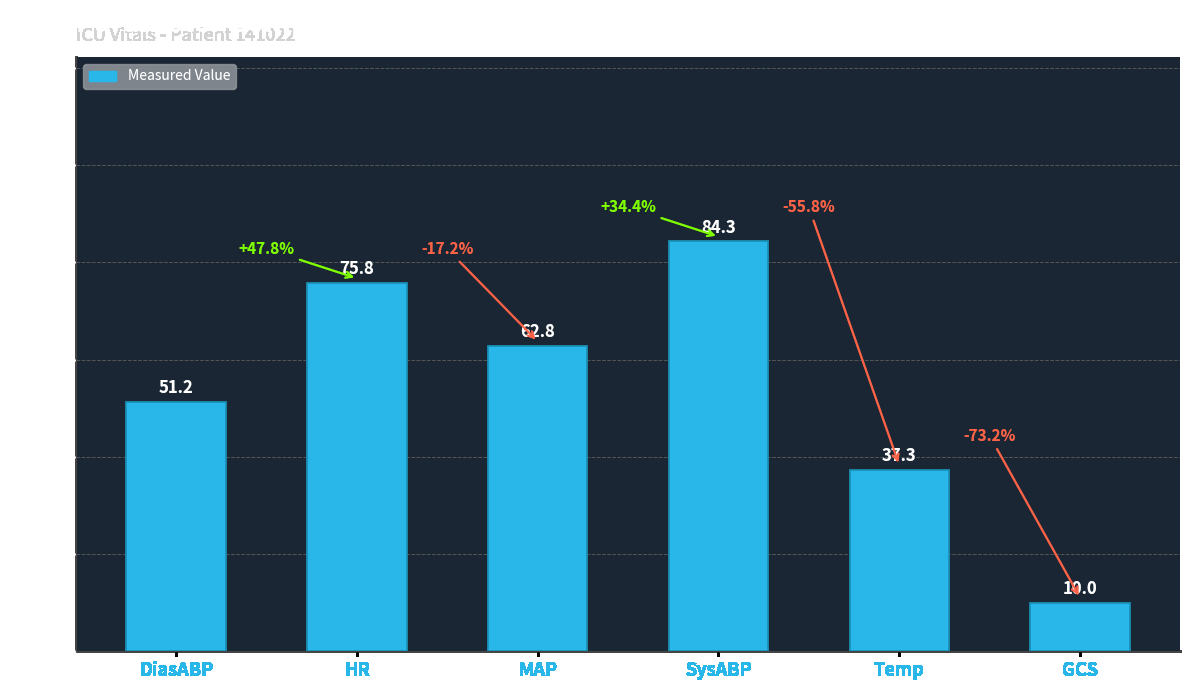

What is the label of the 2nd bar from the left?

HR